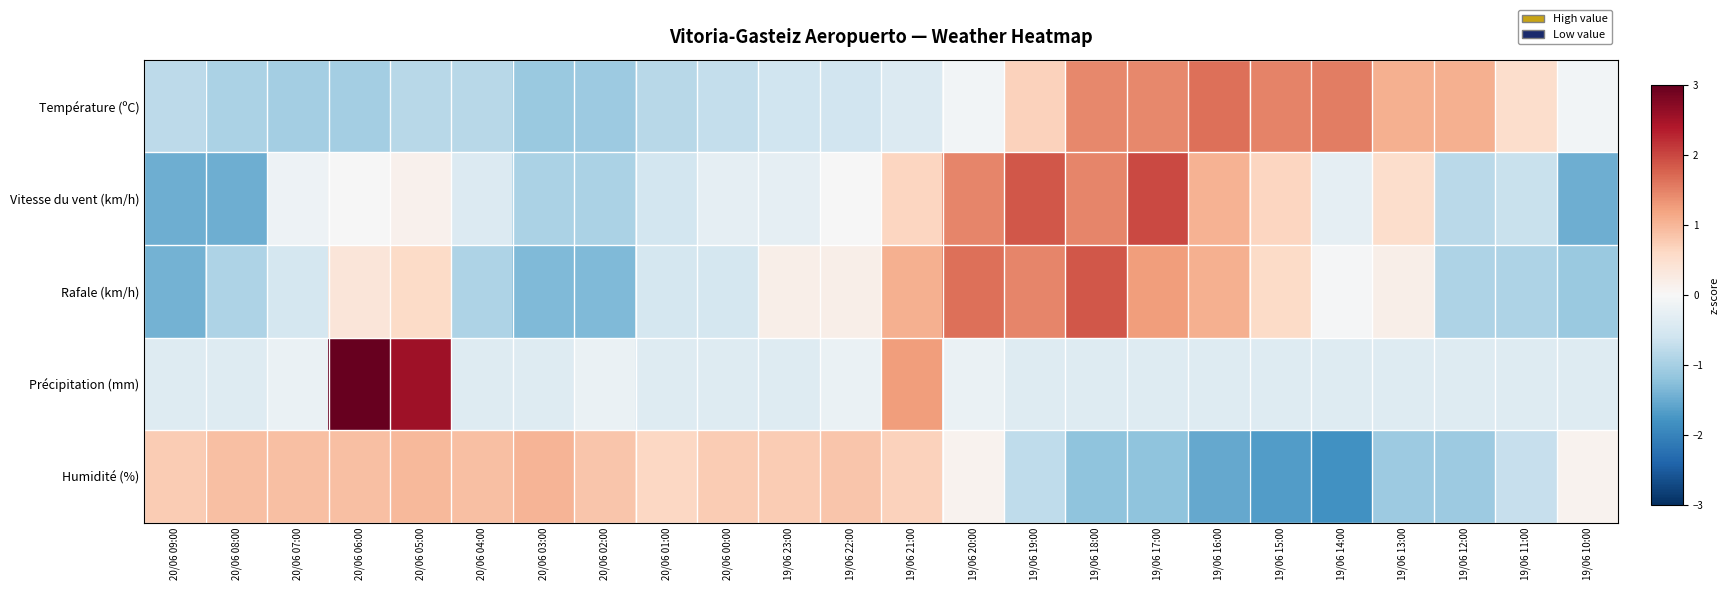

Reading left to right, transcribe all the data shown in this chart.

Température (ºC): 20/06 09:00=-0.8	20/06 08:00=-1.0	20/06 07:00=-1.0	20/06 06:00=-1.0	20/06 05:00=-0.8	20/06 04:00=-0.8	20/06 03:00=-1.1	20/06 02:00=-1.1	20/06 01:00=-0.8	20/06 00:00=-0.7	19/06 23:00=-0.6	19/06 22:00=-0.6	19/06 21:00=-0.4	19/06 20:00=-0.1	19/06 19:00=0.7	19/06 18:00=1.4	19/06 17:00=1.4	19/06 16:00=1.7	19/06 15:00=1.5	19/06 14:00=1.5	19/06 13:00=1.1	19/06 12:00=1.1	19/06 11:00=0.5	19/06 10:00=-0.1
Vitesse du vent (km/h): 20/06 09:00=-1.5	20/06 08:00=-1.5	20/06 07:00=-0.1	20/06 06:00=-0.0	20/06 05:00=0.1	20/06 04:00=-0.4	20/06 03:00=-0.9	20/06 02:00=-0.9	20/06 01:00=-0.5	20/06 00:00=-0.3	19/06 23:00=-0.3	19/06 22:00=-0.0	19/06 21:00=0.7	19/06 20:00=1.5	19/06 19:00=1.9	19/06 18:00=1.5	19/06 17:00=2.0	19/06 16:00=1.1	19/06 15:00=0.7	19/06 14:00=-0.3	19/06 13:00=0.5	19/06 12:00=-0.8	19/06 11:00=-0.7	19/06 10:00=-1.5
Rafale (km/h): 20/06 09:00=-1.4	20/06 08:00=-0.9	20/06 07:00=-0.5	20/06 06:00=0.4	20/06 05:00=0.6	20/06 04:00=-0.9	20/06 03:00=-1.3	20/06 02:00=-1.3	20/06 01:00=-0.5	20/06 00:00=-0.5	19/06 23:00=0.2	19/06 22:00=0.2	19/06 21:00=1.1	19/06 20:00=1.7	19/06 19:00=1.5	19/06 18:00=1.9	19/06 17:00=1.3	19/06 16:00=1.1	19/06 15:00=0.6	19/06 14:00=-0.0	19/06 13:00=0.2	19/06 12:00=-0.9	19/06 11:00=-0.9	19/06 10:00=-1.1
Précipitation (mm): 20/06 09:00=-0.4	20/06 08:00=-0.4	20/06 07:00=-0.2	20/06 06:00=3.6	20/06 05:00=2.5	20/06 04:00=-0.4	20/06 03:00=-0.4	20/06 02:00=-0.2	20/06 01:00=-0.4	20/06 00:00=-0.4	19/06 23:00=-0.4	19/06 22:00=-0.2	19/06 21:00=1.3	19/06 20:00=-0.2	19/06 19:00=-0.4	19/06 18:00=-0.4	19/06 17:00=-0.4	19/06 16:00=-0.4	19/06 15:00=-0.4	19/06 14:00=-0.4	19/06 13:00=-0.4	19/06 12:00=-0.4	19/06 11:00=-0.4	19/06 10:00=-0.4
Humidité (%): 20/06 09:00=0.8	20/06 08:00=0.9	20/06 07:00=0.9	20/06 06:00=0.9	20/06 05:00=1.0	20/06 04:00=0.9	20/06 03:00=1.0	20/06 02:00=0.8	20/06 01:00=0.6	20/06 00:00=0.8	19/06 23:00=0.8	19/06 22:00=0.8	19/06 21:00=0.7	19/06 20:00=0.1	19/06 19:00=-0.8	19/06 18:00=-1.2	19/06 17:00=-1.2	19/06 16:00=-1.5	19/06 15:00=-1.7	19/06 14:00=-1.8	19/06 13:00=-1.1	19/06 12:00=-1.1	19/06 11:00=-0.7	19/06 10:00=0.1